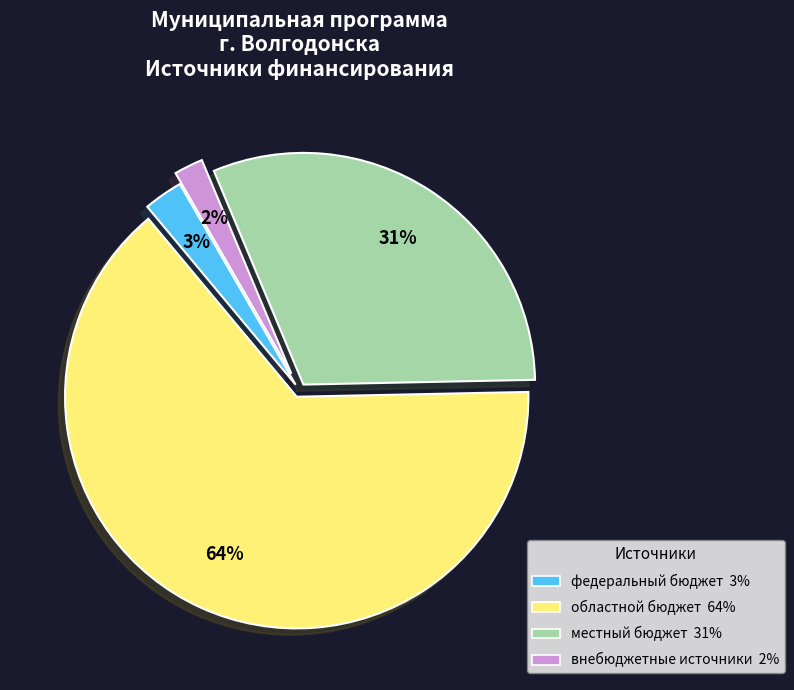

Count the number of slices in the pie.

4